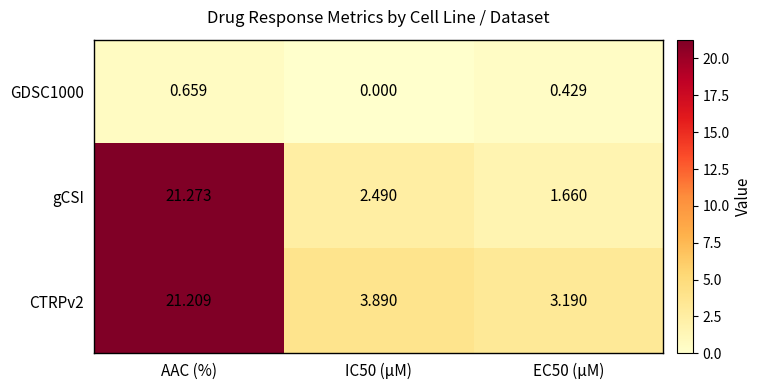

What is the spread (max minus min) of values at AAC (%)?

20.6